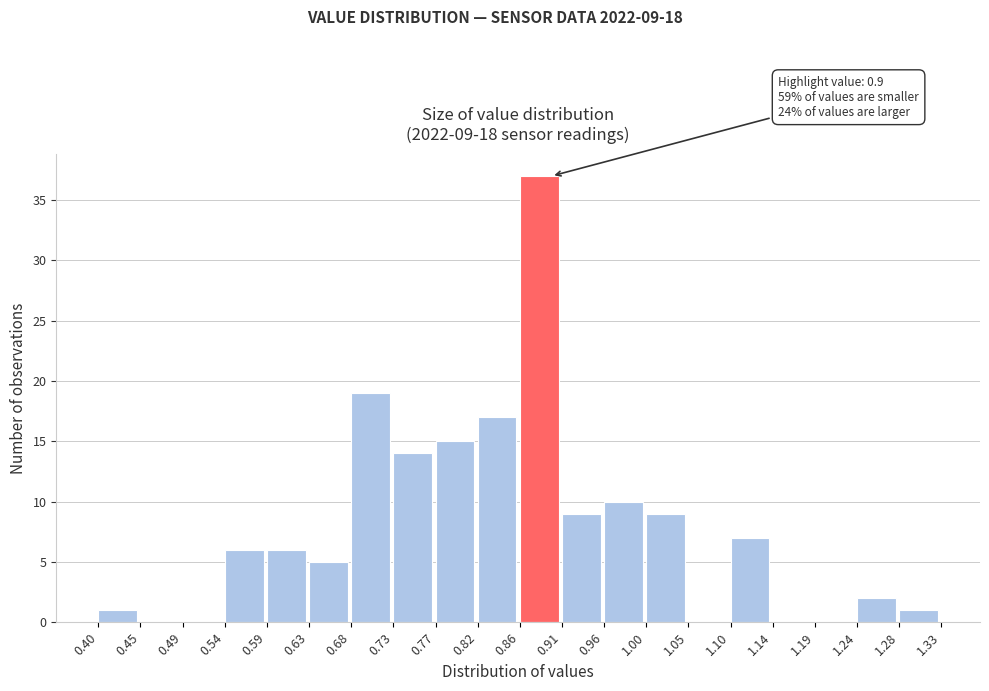

Over which range of the x-axis is the bar tallest?

0.86 to 0.91